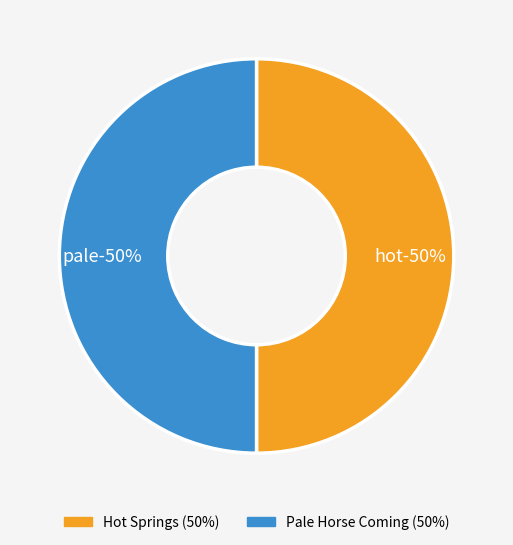

What is the ratio of the value at Pale Horse Coming to the value at Hot Springs?

1.0